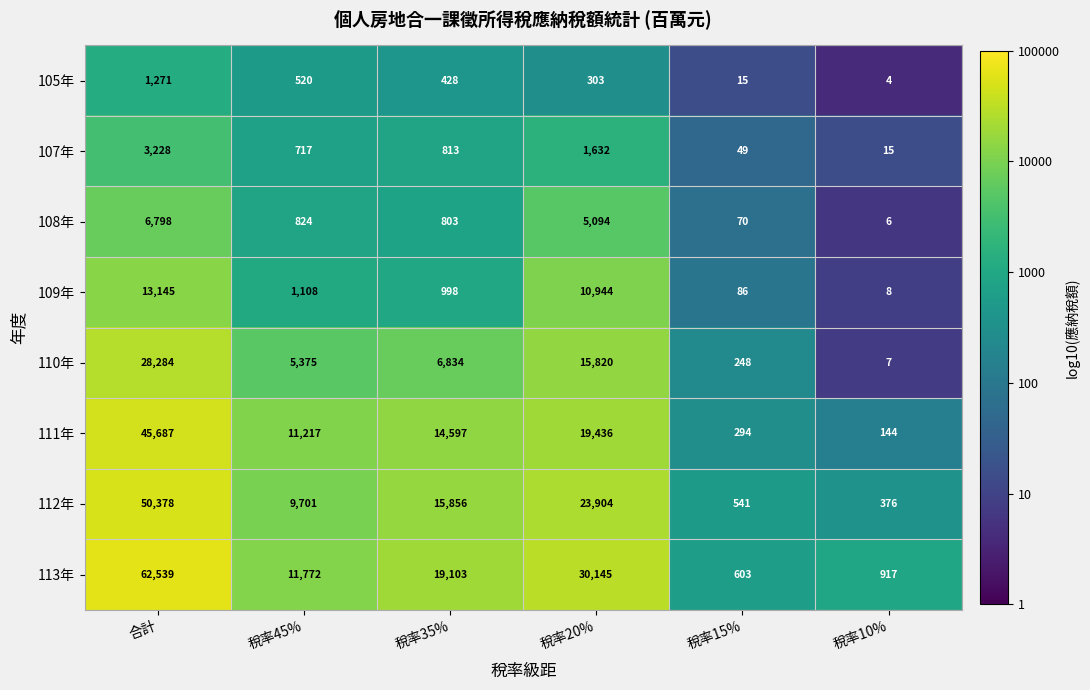

The 107年 series shows 2650 at 稅率20%. True or false?

False